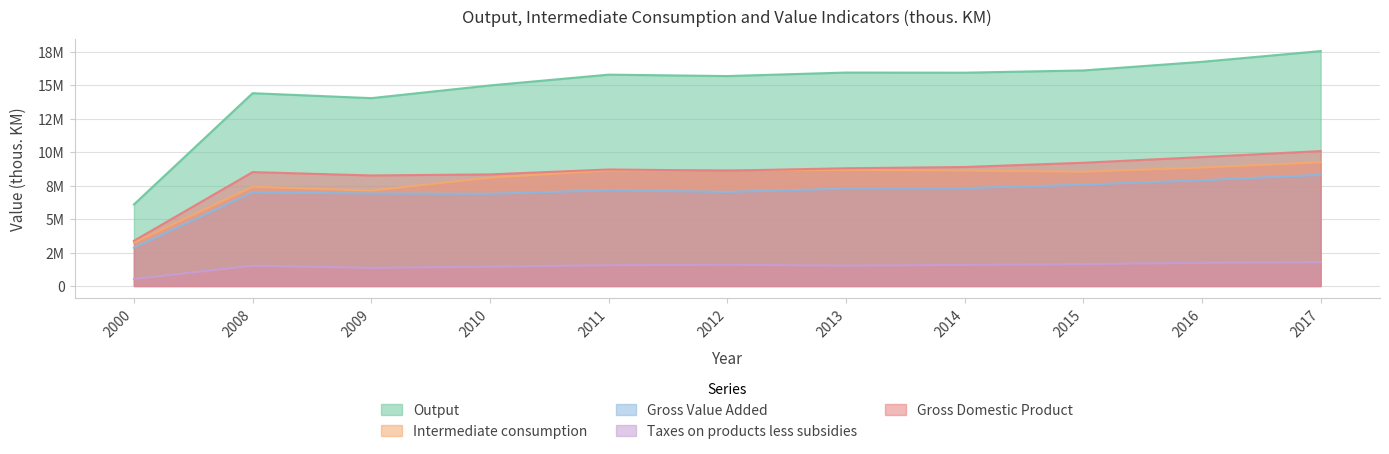

Reading left to right, transcribe all the data shown in this chart.

Output: 6090596	14400917	14032032	14981778	15786390	15681211	15943419	15934336	16101342	16746313	17546552
Intermediate consumption: 3240832	7412062	7122836	8091077	8633299	8653296	8667162	8622443	8532777	8846170	9243358
Gross Value Added: 2849764	6988855	6909196	6890701	7153091	7027915	7276257	7311893	7568565	7900143	8303194
Taxes on products less subsidies: 523626	1518616	1347677	1445286	1550031	1586789	1516660	1575414	1636473	1730426	1773823
Gross Domestic Product: 3373390	8507471	8256873	8335987	8703122	8614704	8792917	8887307	9205038	9630569	10077017